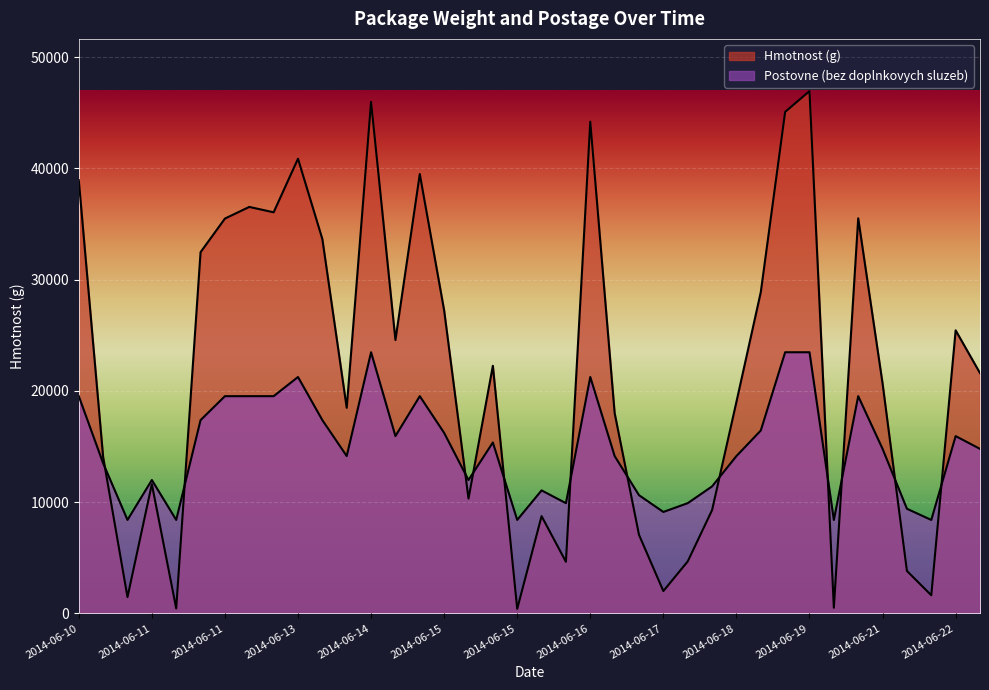

What is the difference between the second highest and minimum values in the Hmotnost (g) series?

45565.0